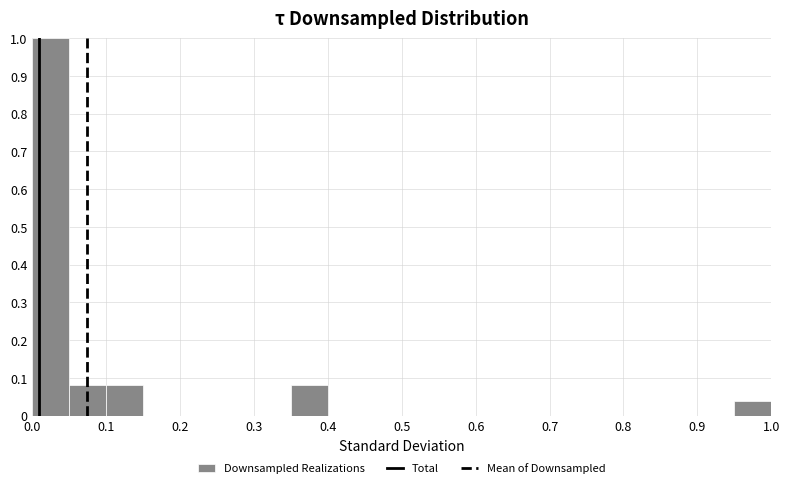

How tall is the bar that spans 0.95 to 1.00 on the x-axis? The values are not printed on the chart, so give them approximately, as read against the axis.

0.04